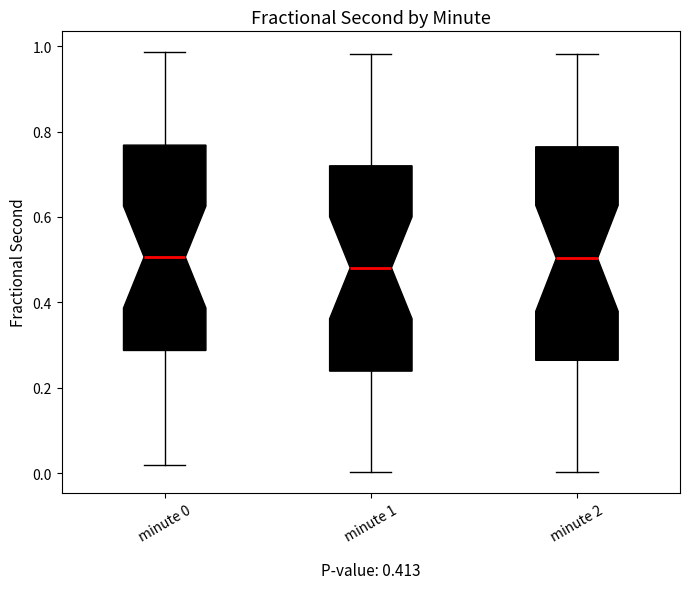

Reading left to right, transcribe this box plot: for each box, give where its median line is, the range the box spans, and where its two whiskers end, as read against the y-axis. The values are not printed on the chart, so give them approximately, as read against the axis.

minute 0: median 0.50, box 0.28 to 0.76, whiskers 0.02 to 0.98
minute 1: median 0.48, box 0.24 to 0.72, whiskers 0.00 to 0.98
minute 2: median 0.50, box 0.26 to 0.76, whiskers 0.00 to 0.98